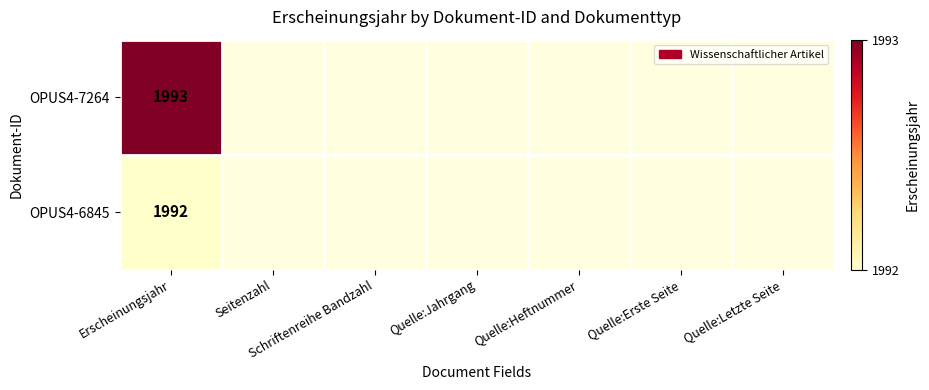

How many series are shown in this chart?

2